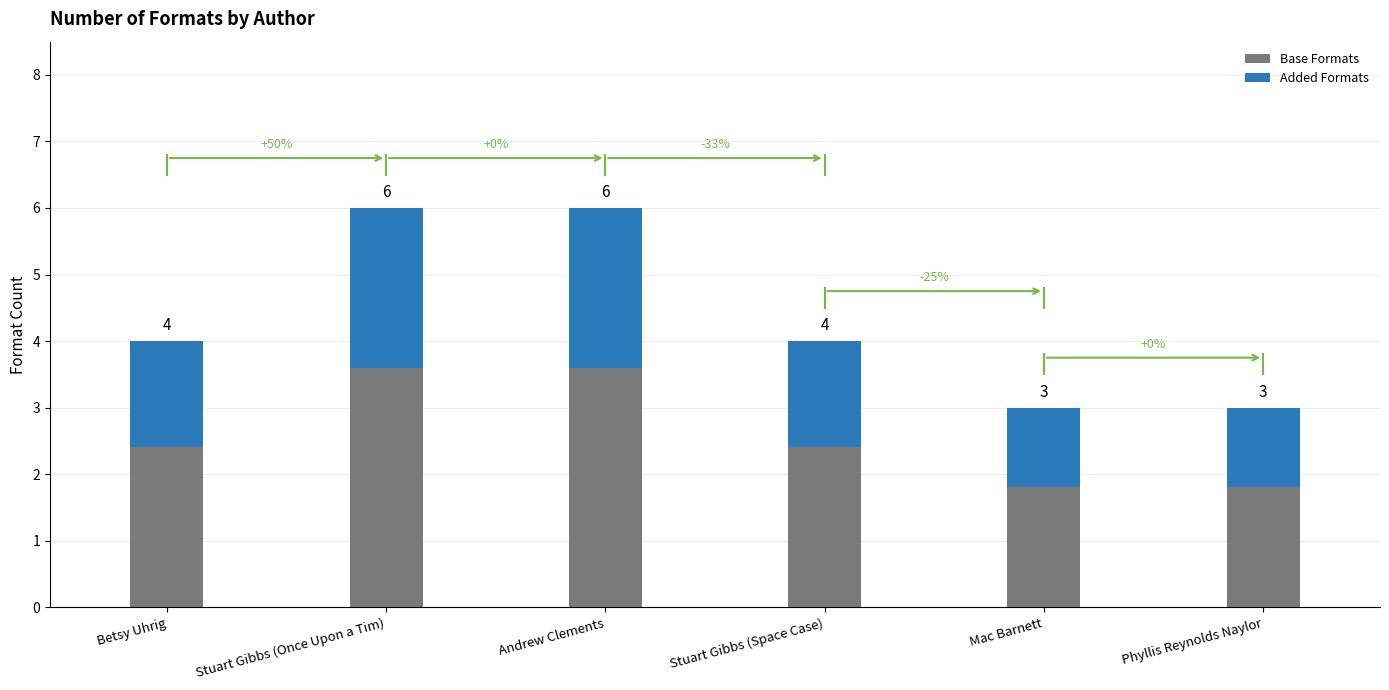

Is it true that Added Formats equals 2.3 at Stuart Gibbs (Space Case)?

False